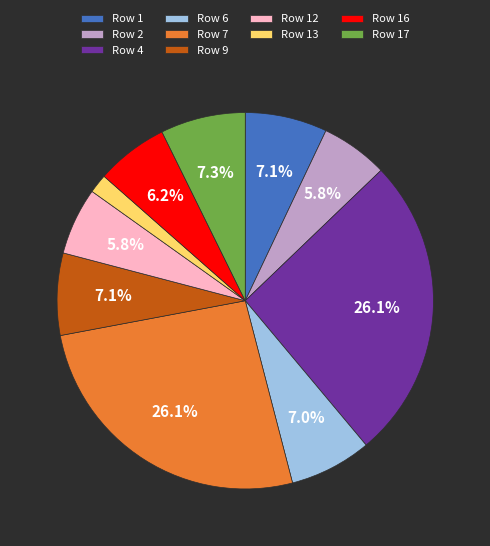

Does any single category account for the majority?

No